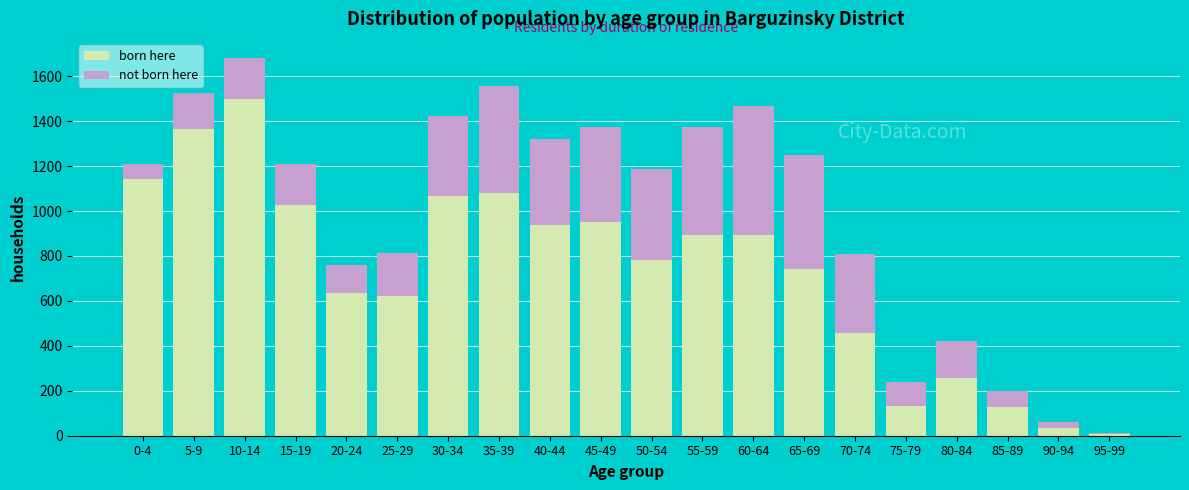

At which category is the sum across all series the highest?

10-14